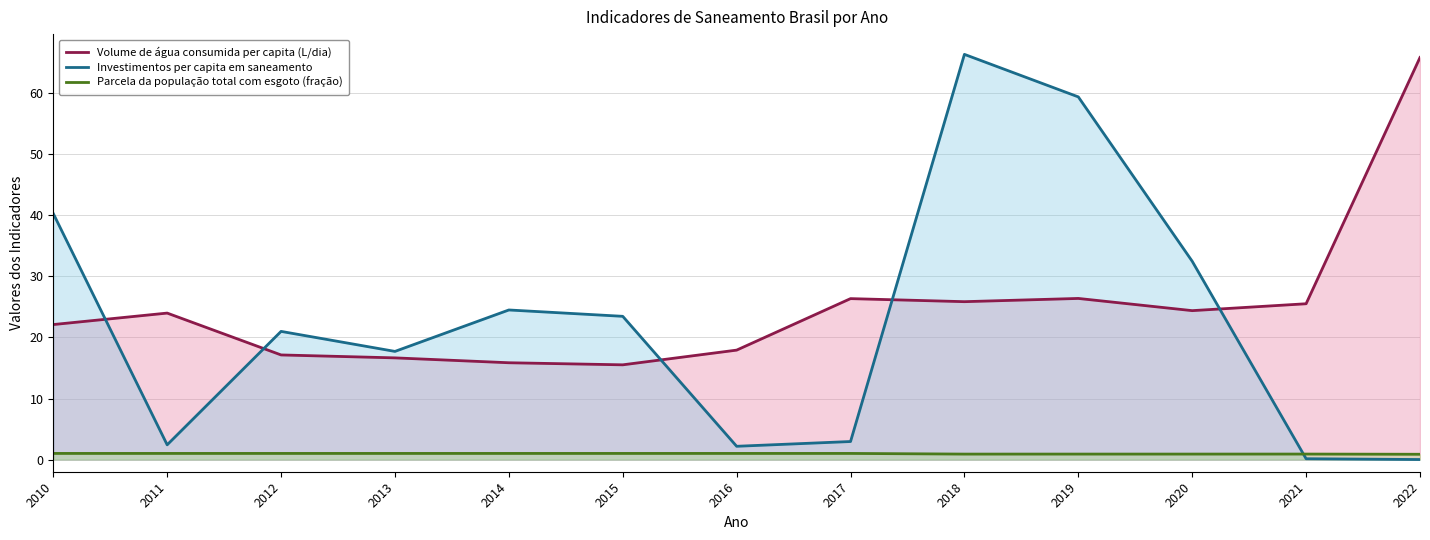

How many intersections are there between Investimentos per capita em saneamento and Parcela da população total com esgoto (fração)?

1